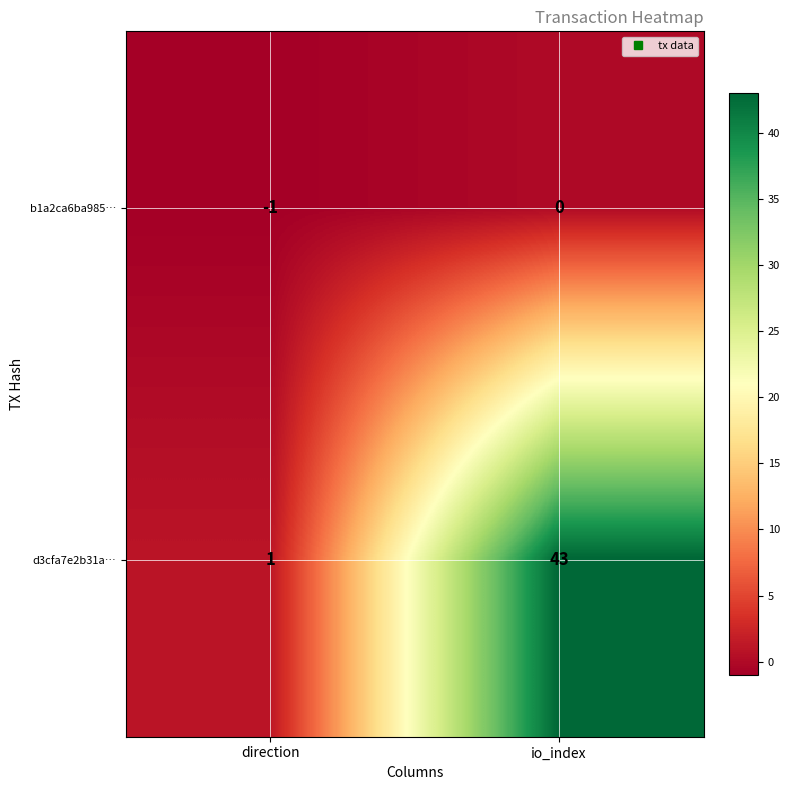

True or false: b1a2ca6ba985… has a value of -1 at io_index.

False